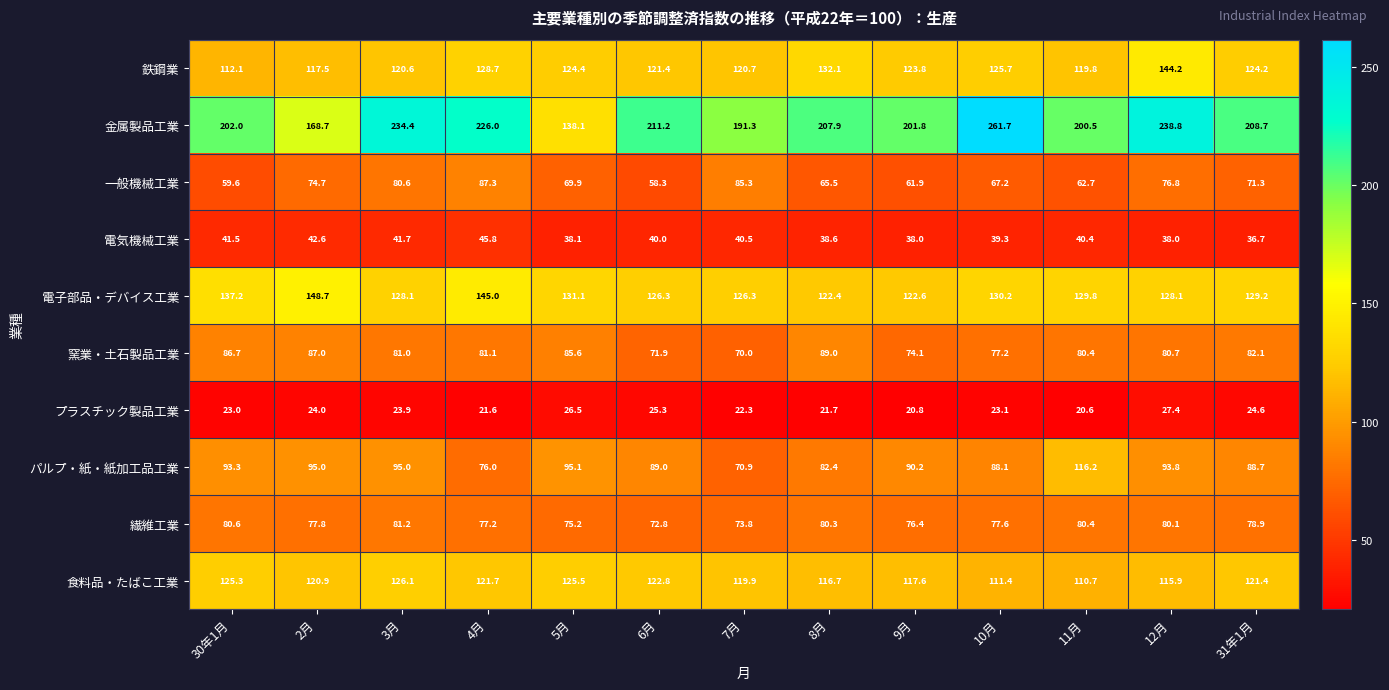

Is it true that 食料品・たばこ工業 equals 187.9 at 6月?

False